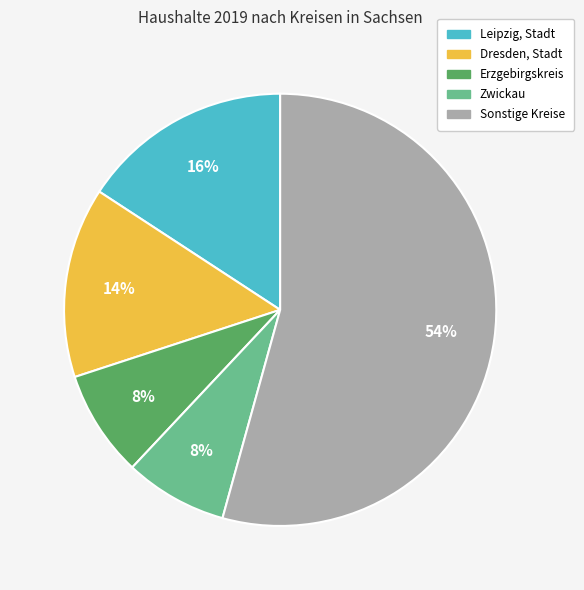

Is there any slice that represents more than half of the pie?

Yes